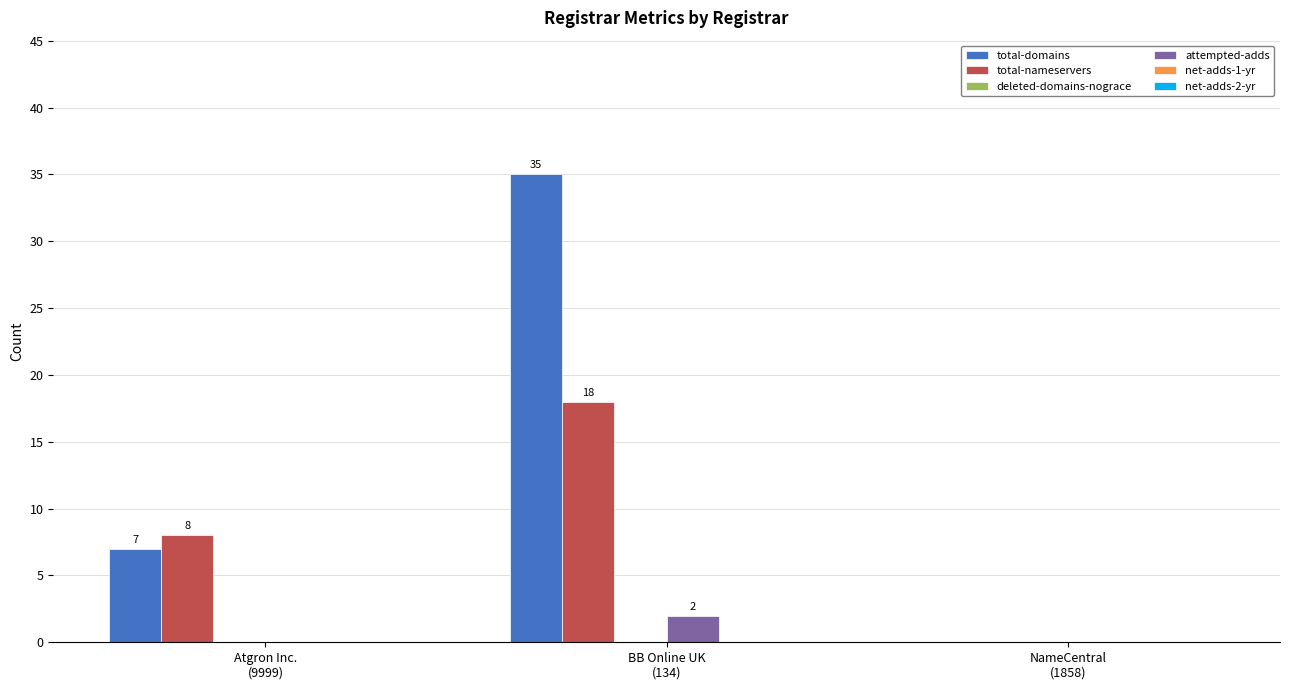

The attempted-adds series shows 4 at BB Online UK
(134). True or false?

False